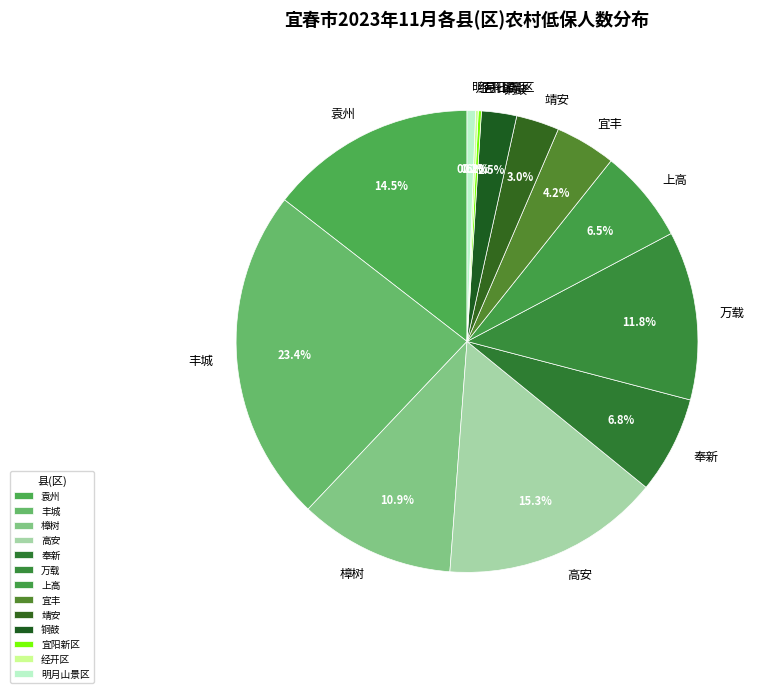

What is the change in value from 高安 to 上高?

-14567